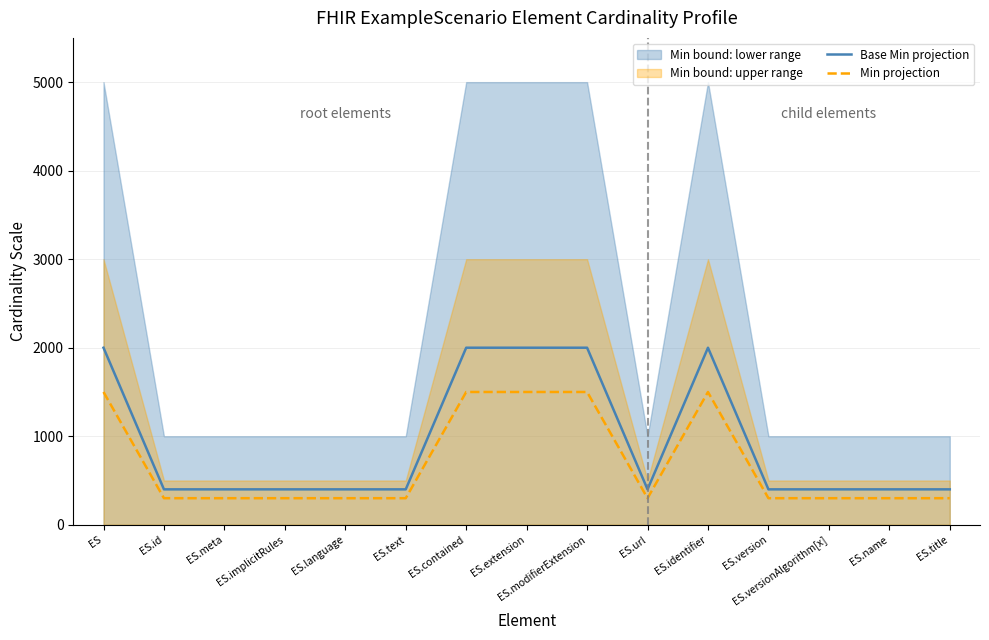

The value of Base Min projection at ES.extension is 1399. True or false?

False